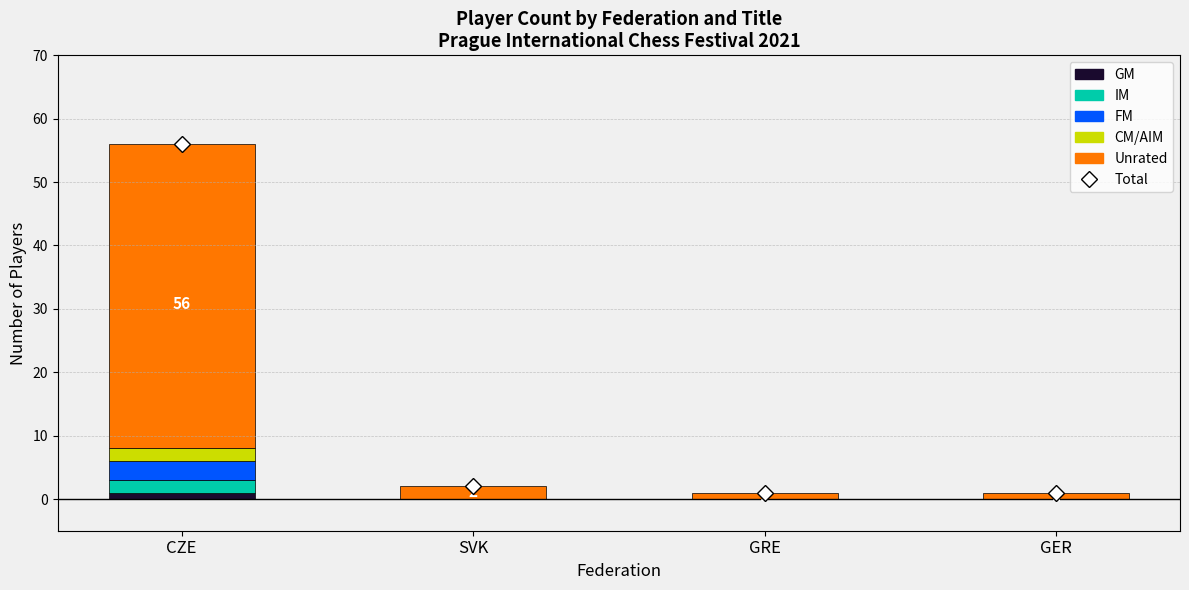

Are the bars horizontal?

No